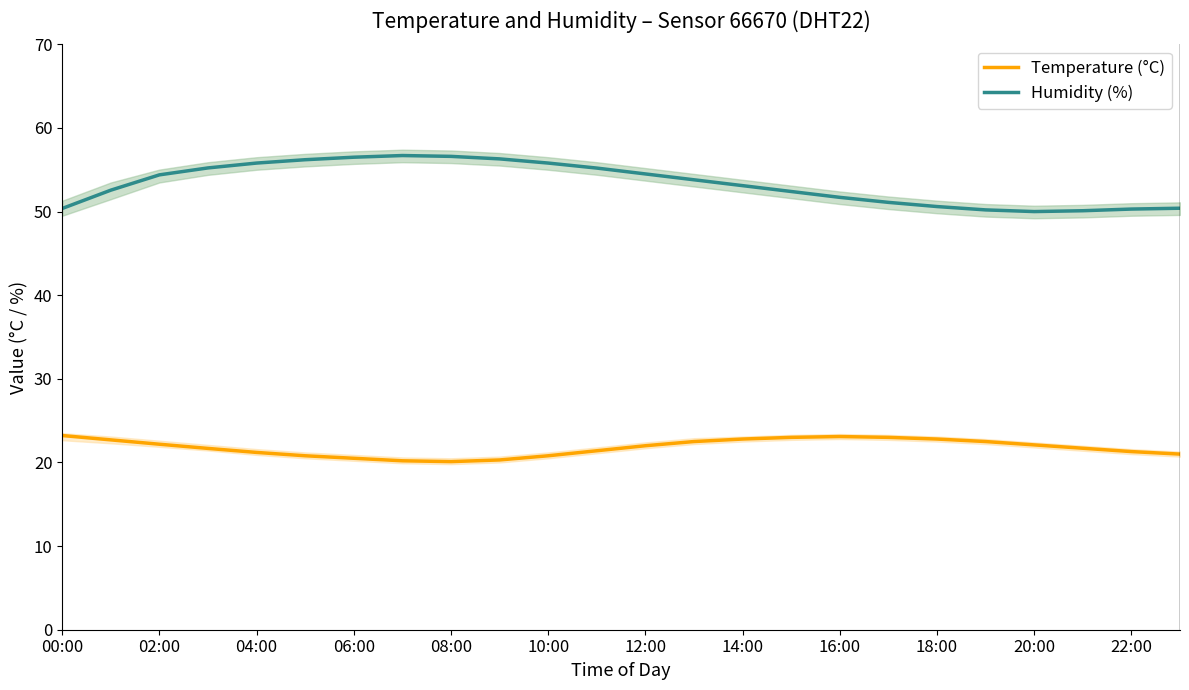

What is the maximum value shown in the chart?

56.7